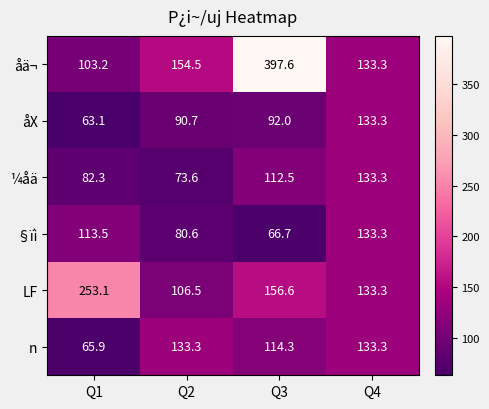

At which label does åä¬ first exceed 154?

Q2